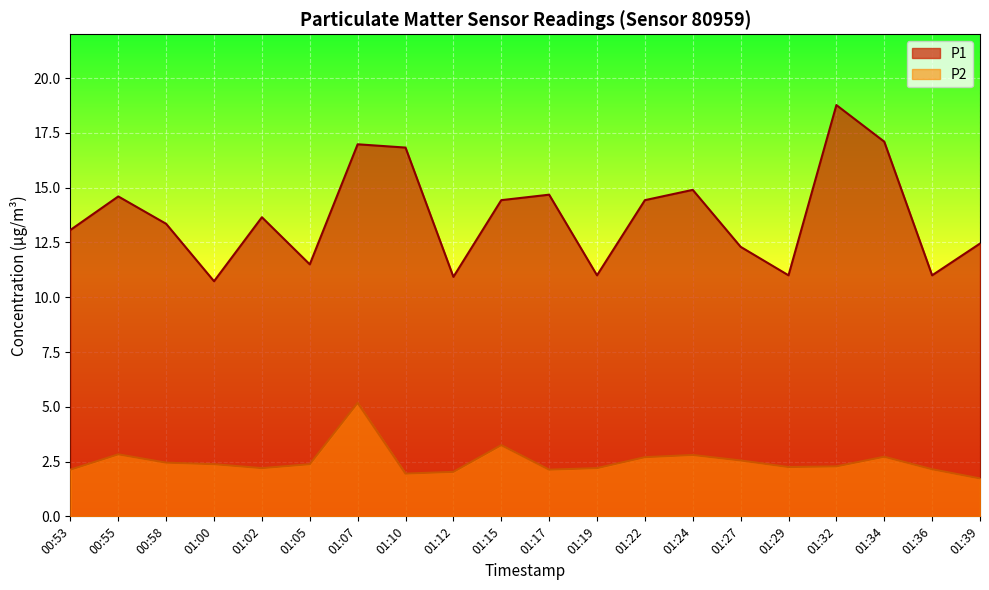

Where is the first local minimum for P1?

01:00